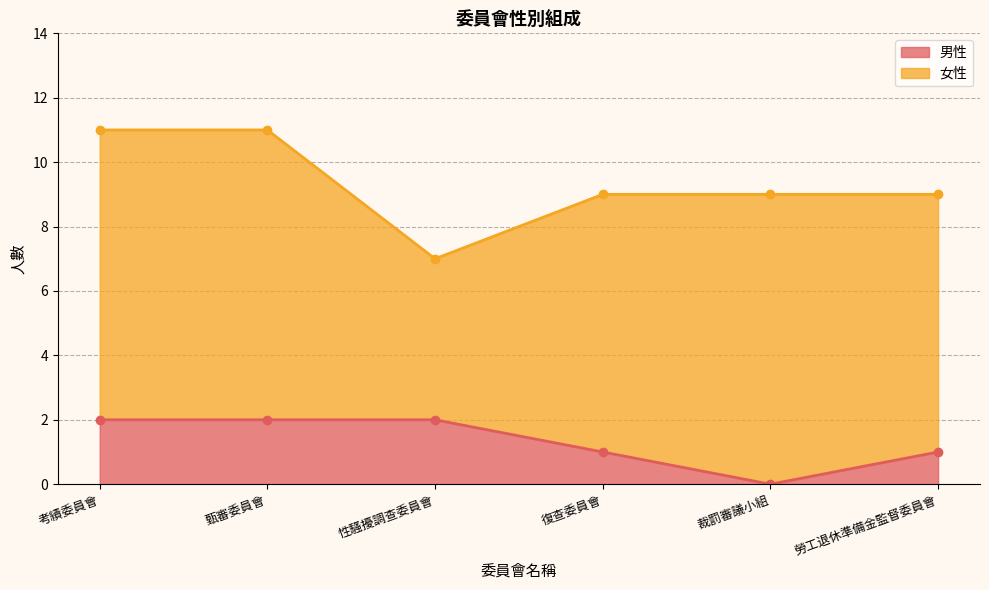

What is the approximate value at 甄審委員會?

2